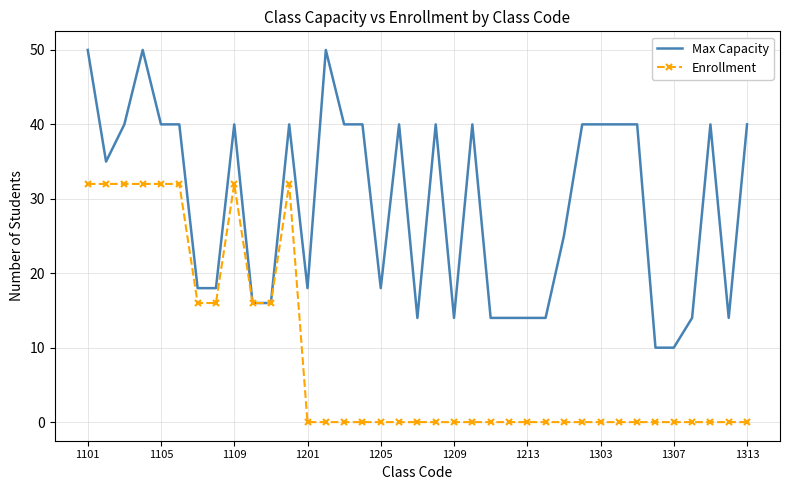

Which series has the largest range (max minus min)?

Max Capacity